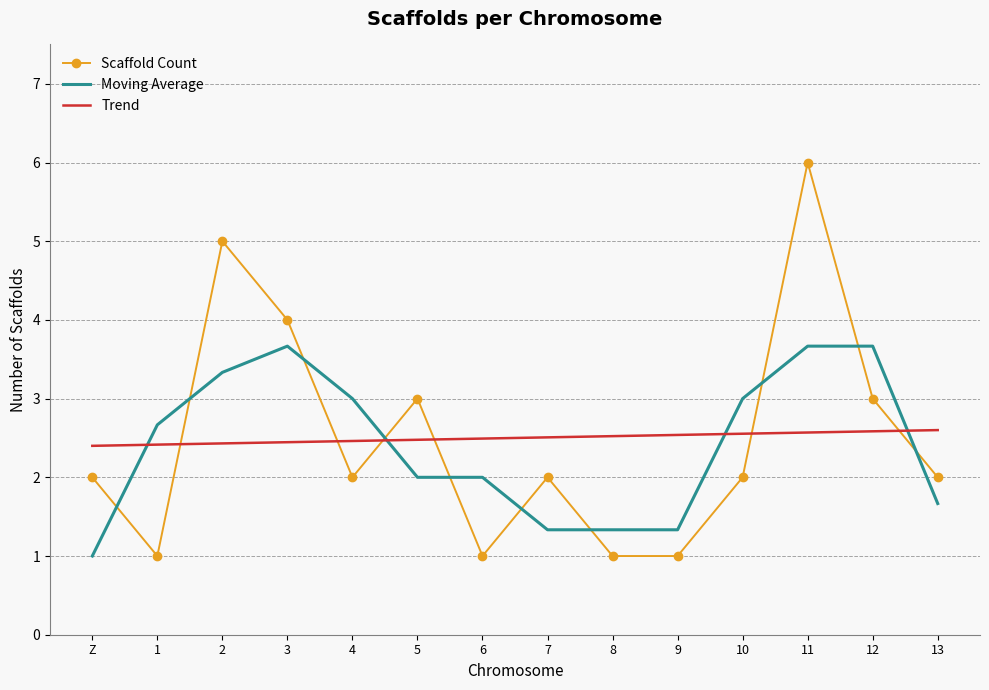

What are all the series names shown in the legend?

Scaffold Count, Moving Average, Trend